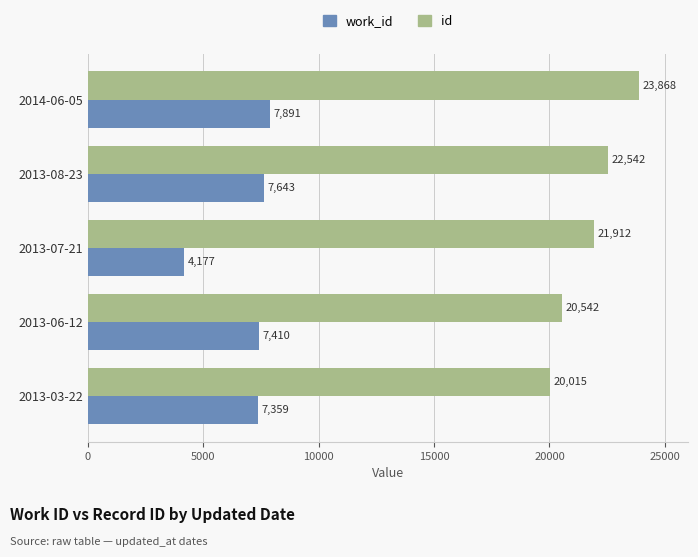

What value does the work_id series have at 2013-07-21, to the nearest 50?

4200